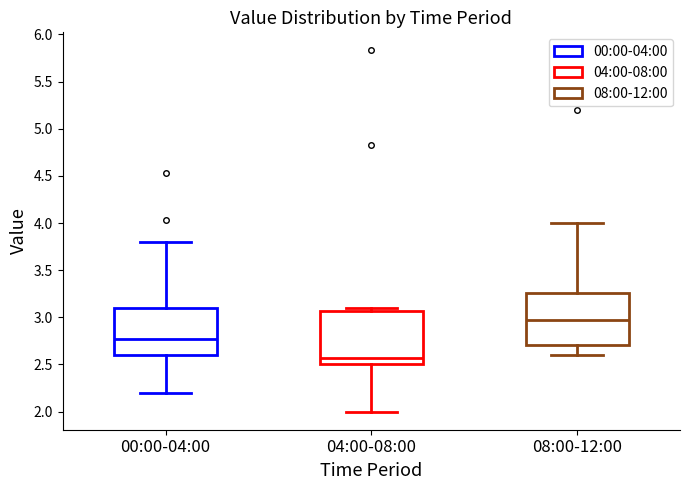

Reading left to right, read every box against the y-axis: the position of its median line, the range the box covers, and the ends of its whiskers. The values are not printed on the chart, so give them approximately, as read against the axis.

00:00-04:00: median 2.75, box 2.60 to 3.10, whiskers 2.20 to 3.80
04:00-08:00: median 2.55, box 2.50 to 3.05, whiskers 2.00 to 3.10
08:00-12:00: median 2.95, box 2.70 to 3.25, whiskers 2.60 to 4.00